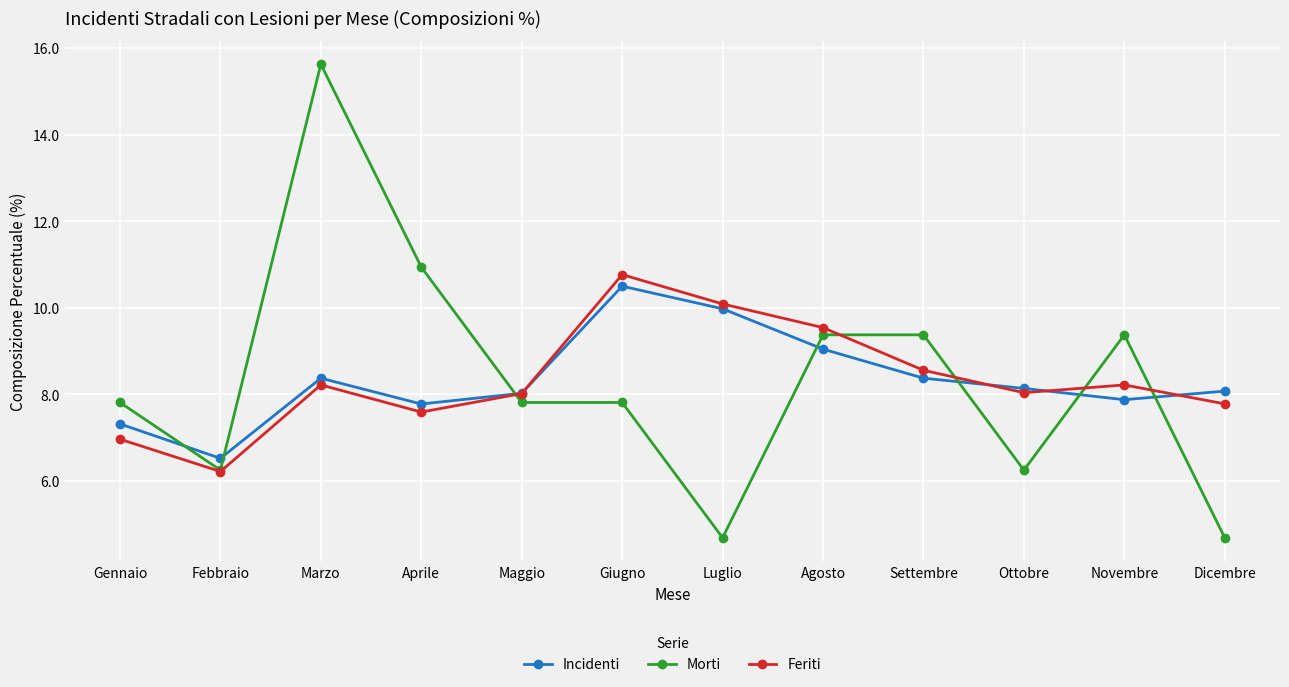

What is the sum of all Morti values?

100.0